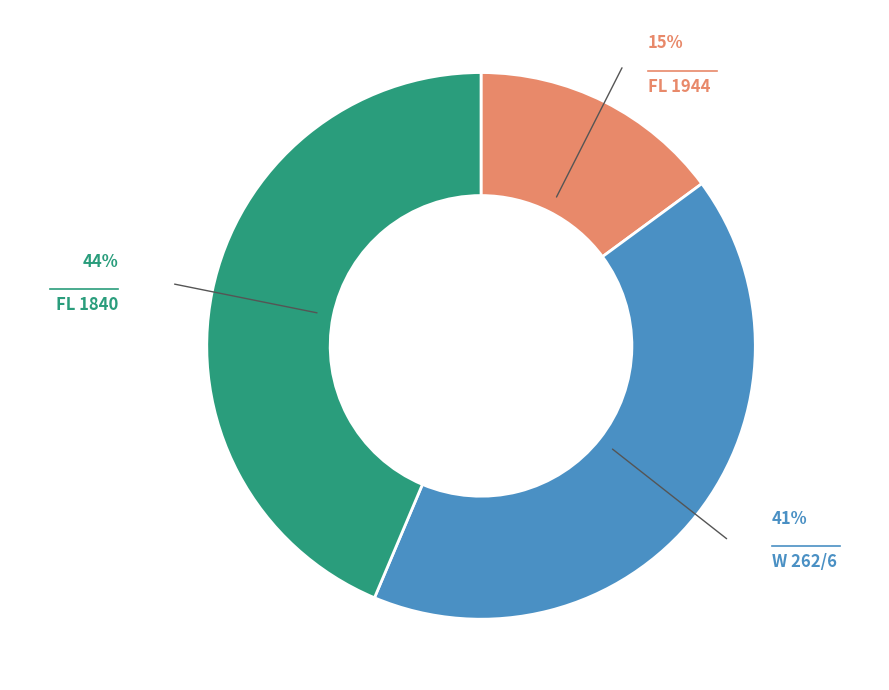

To the nearest percent, what is the average slice percentage?

33%